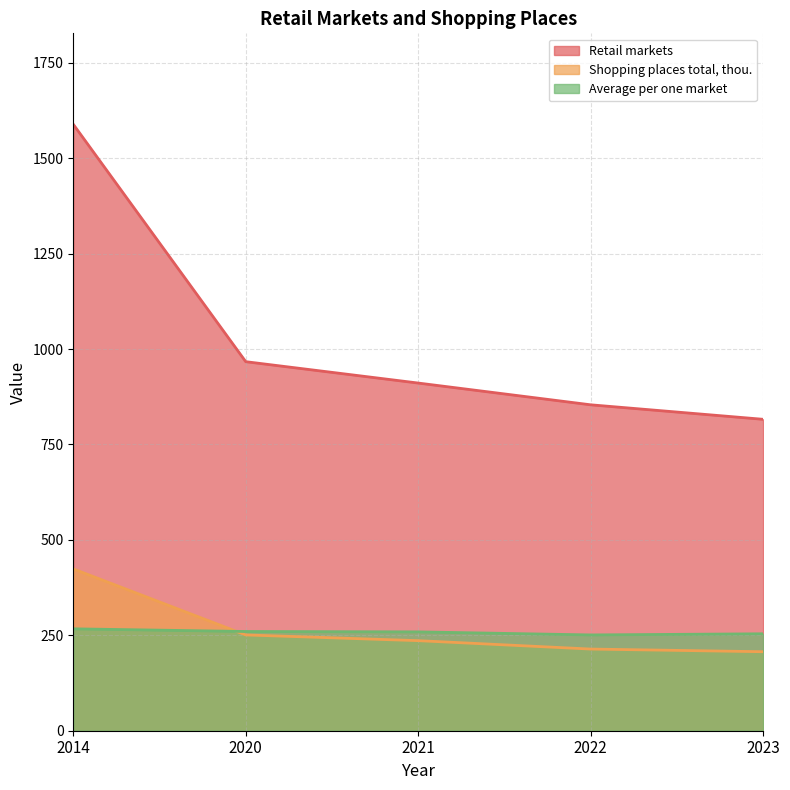

True or false: Shopping places total, thou. and Retail markets cross at least once.

False